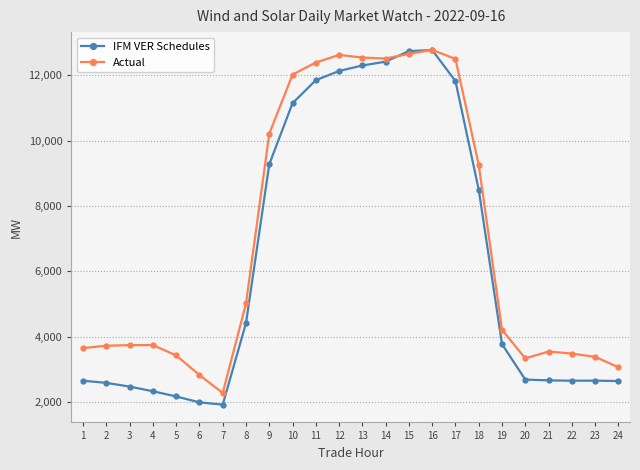

At how many categories does at least one series exceed 9022?

10